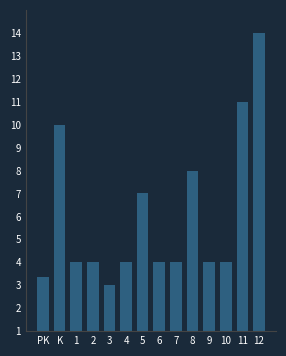

Where does the data first go above 4?

K